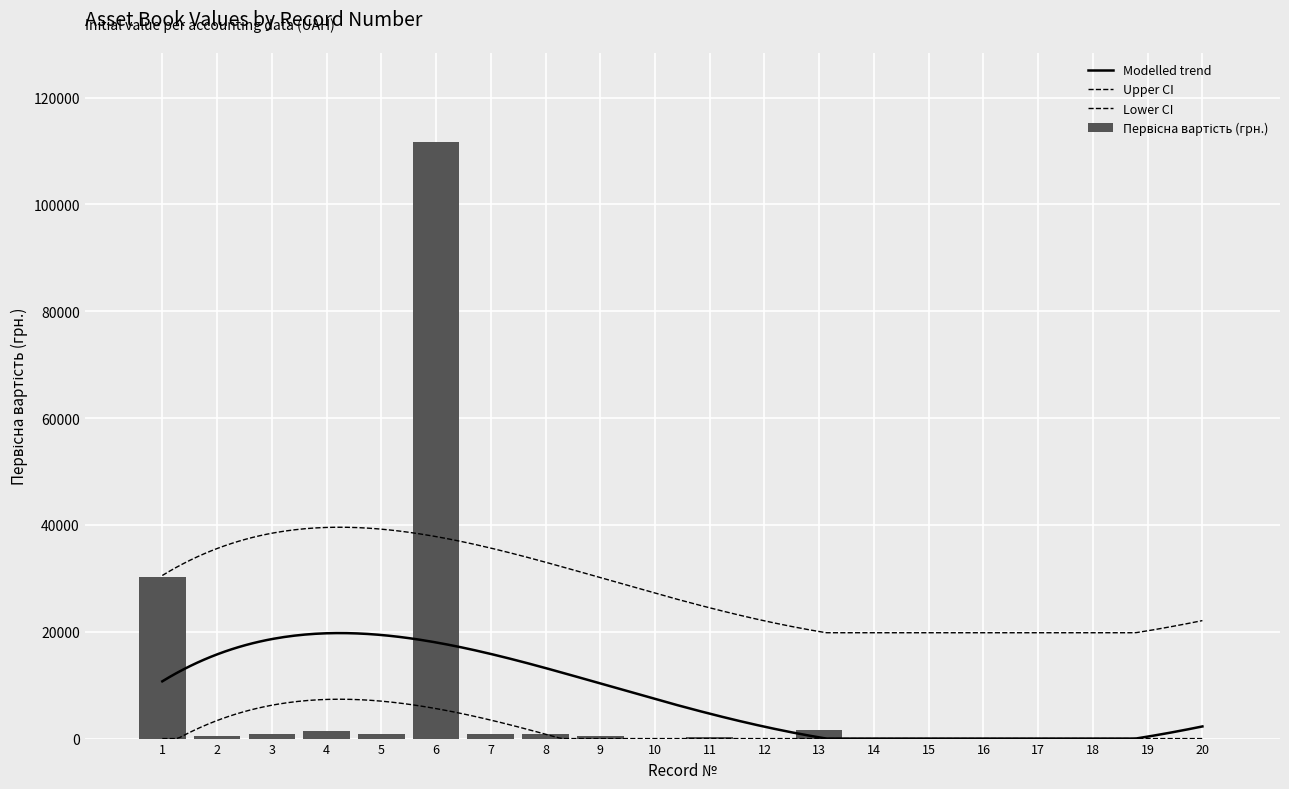

What is the average value?

7490.8